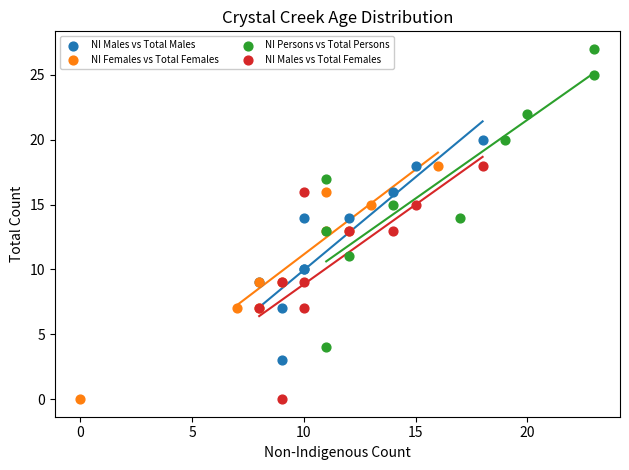

Which series contains the highest Y value?

NI Persons vs Total Persons